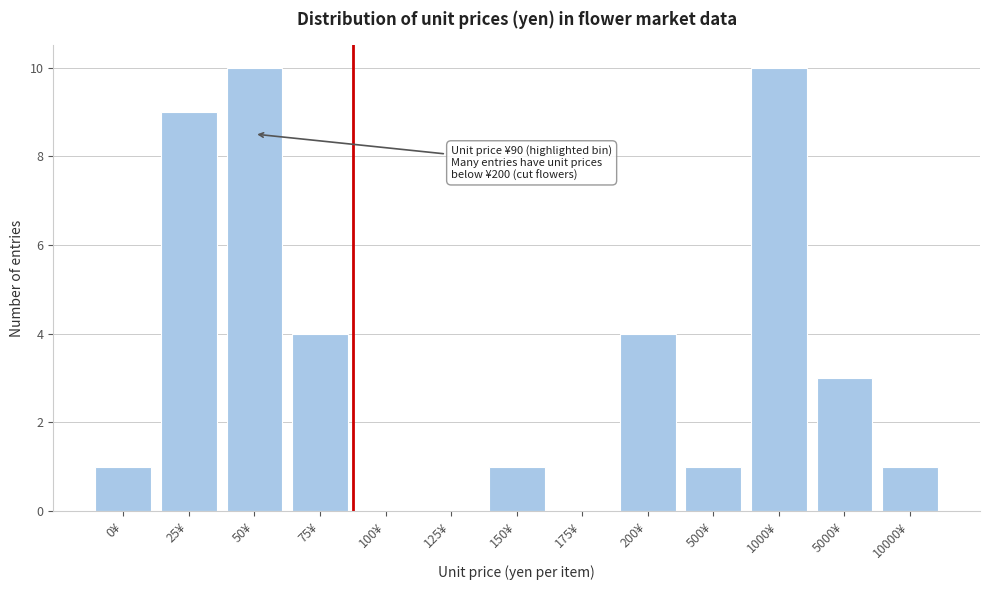

Reading left to right, list all the values displayed in this chart.

0¥=1	25¥=9	50¥=10	75¥=4	100¥=0	125¥=0	150¥=1	175¥=0	200¥=4	500¥=1	1000¥=10	5000¥=3	10000¥=1